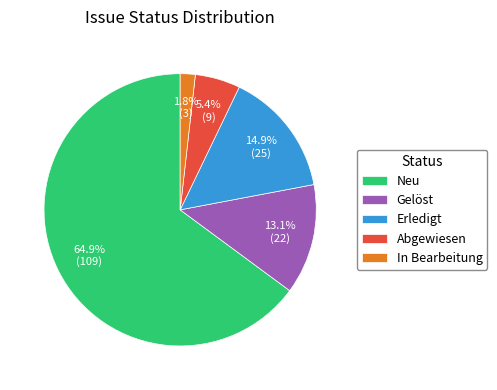

Is the sum of In Bearbeitung and Neu greater than half?

Yes